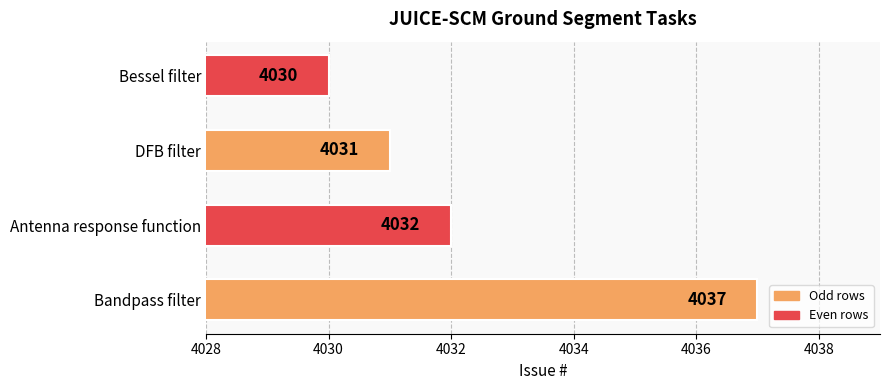

At which category does the chart reach its peak across all series?

Bandpass filter